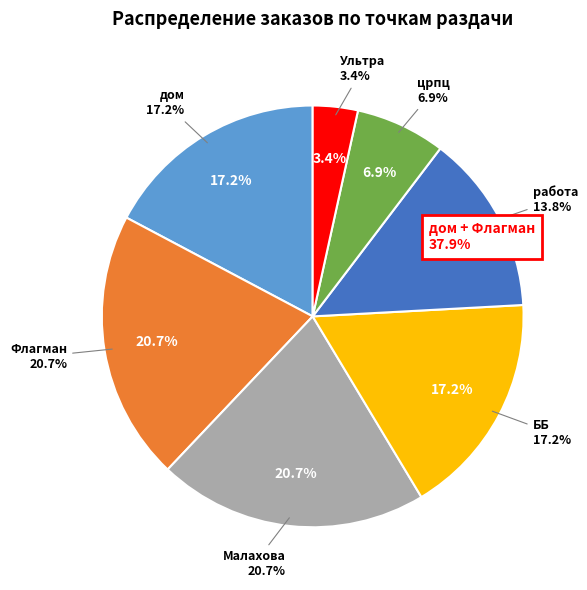

To the nearest percent, what percentage of the pie is ББ?

17%